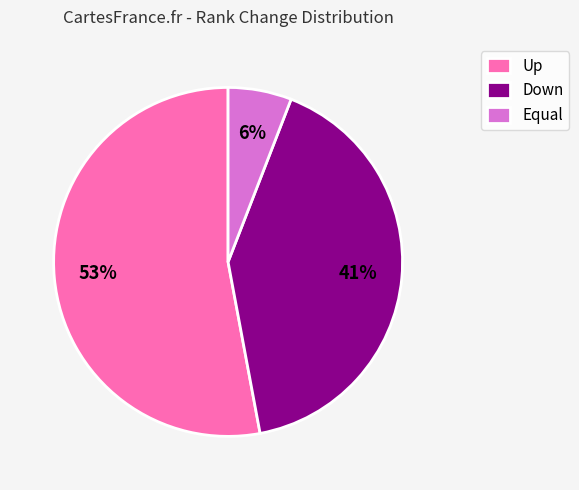

Which has a higher value, Down or Up?

Up